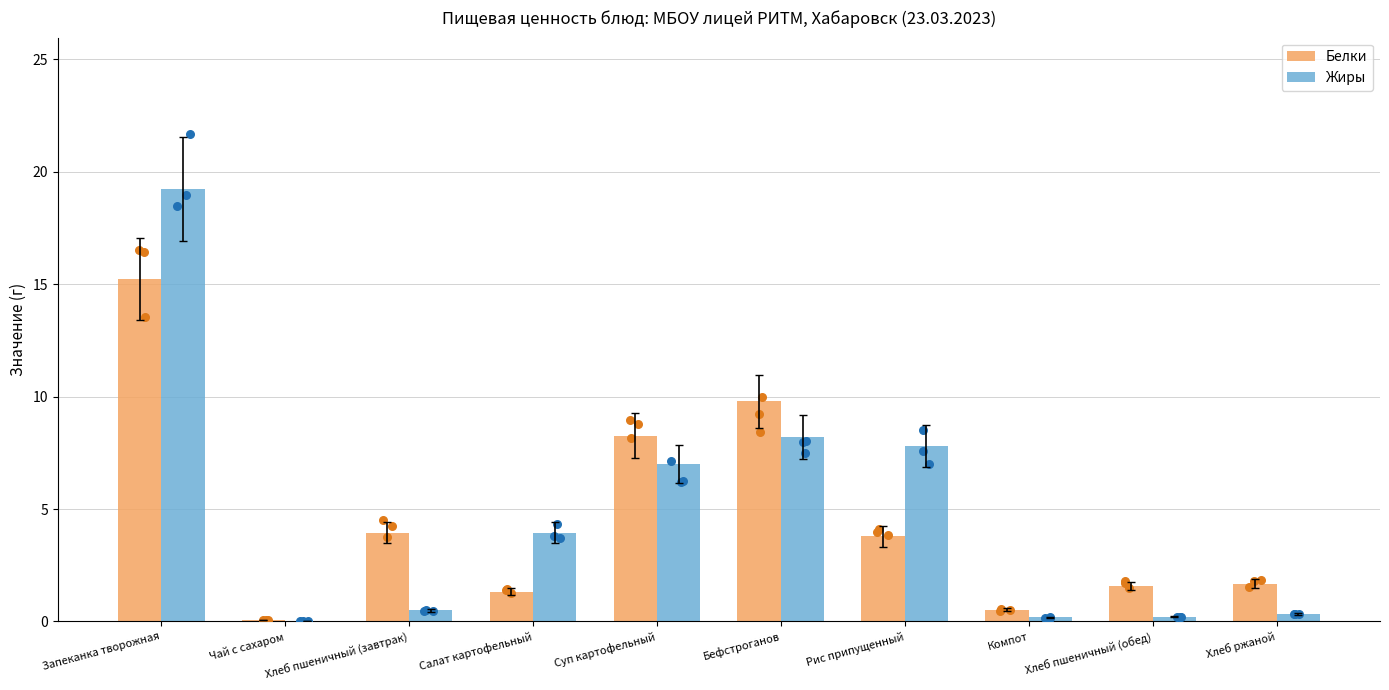

Which series has the widest spread of Y values?

Жиры